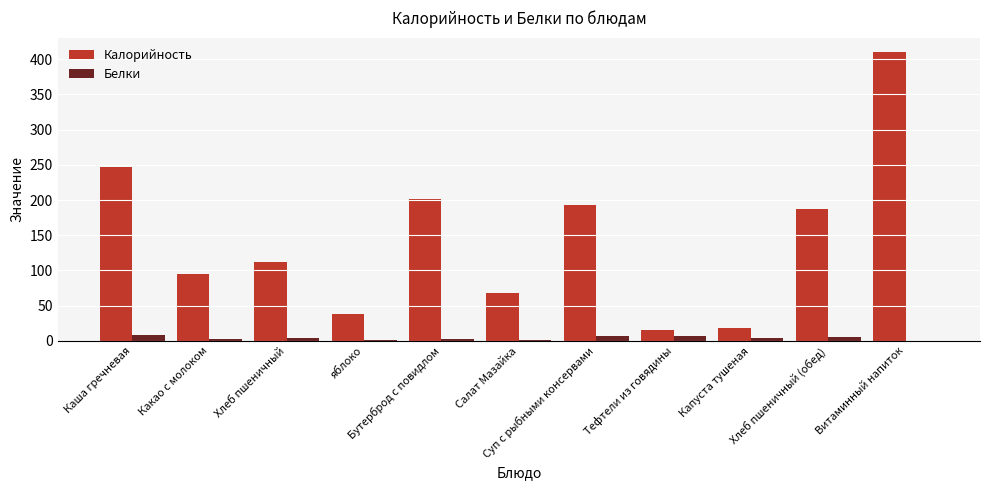

What is the approximate value of Белки at Тефтели из говядины?

6.9